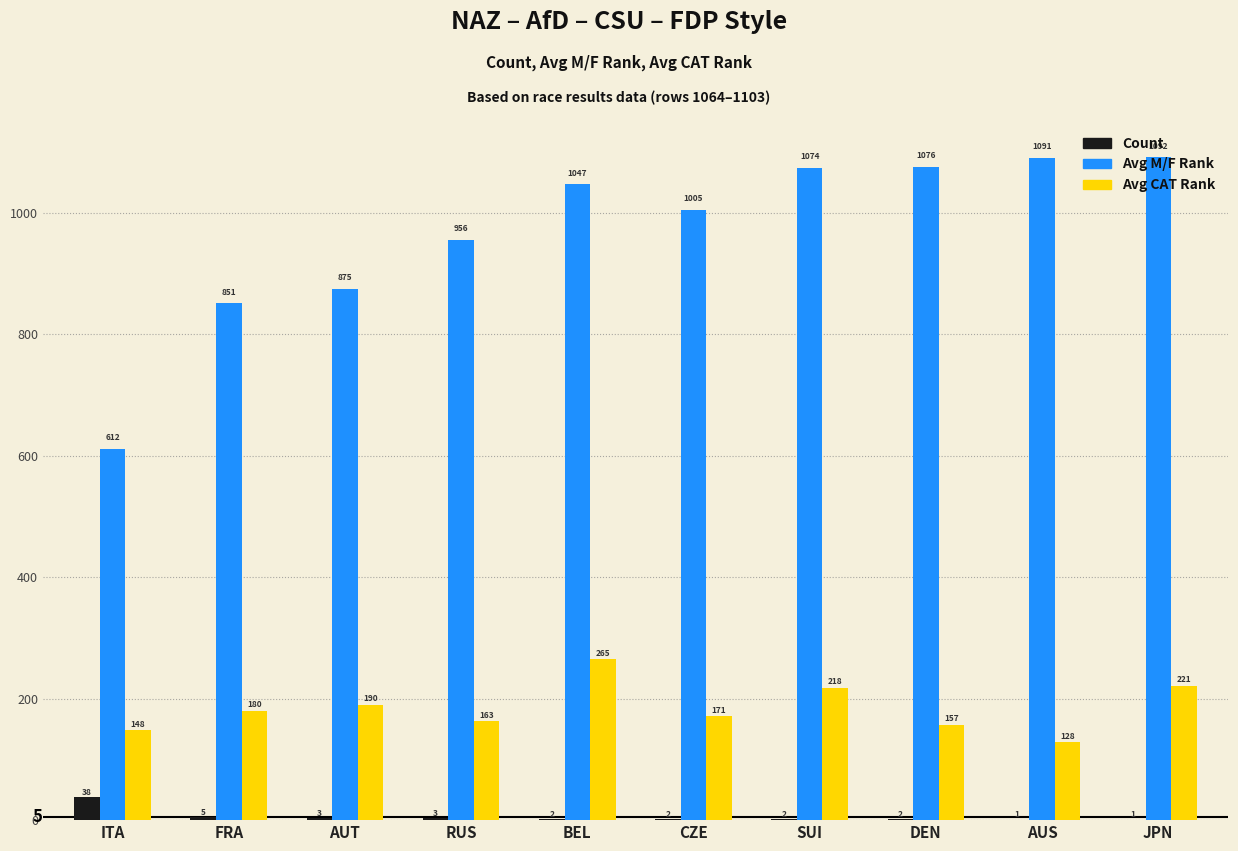

At which category does the chart reach its peak across all series?

JPN